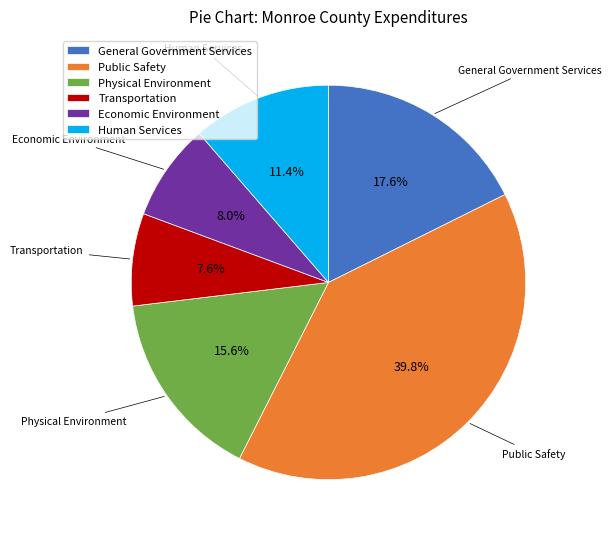

The Human Services slice represents 1% of the pie. True or false?

False